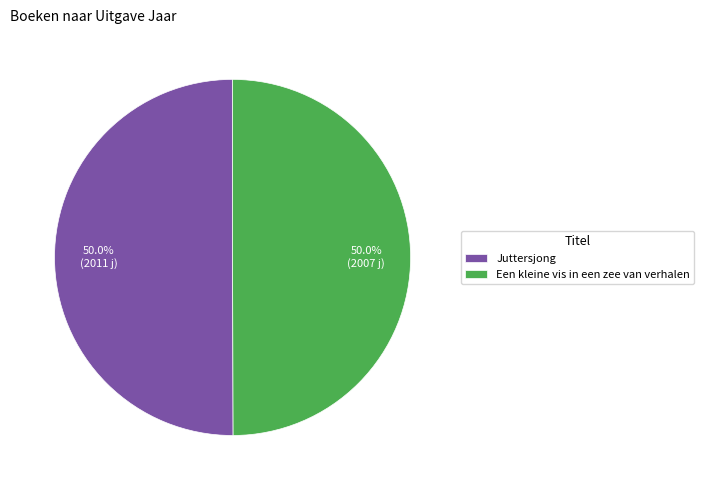

The Juttersjong slice represents 40% of the pie. True or false?

False